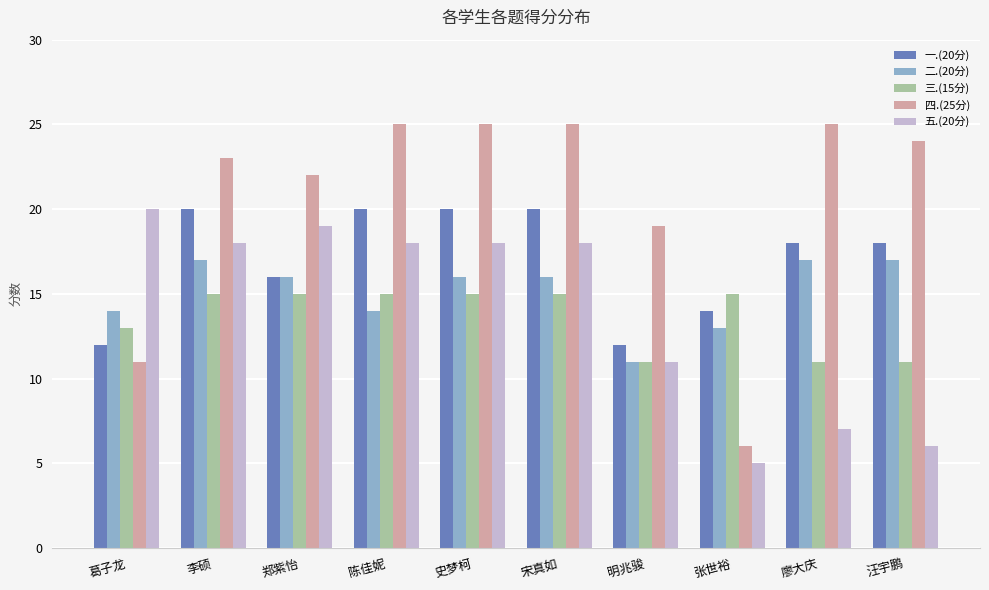

Which series has the largest total across all categories?

四.(25分)